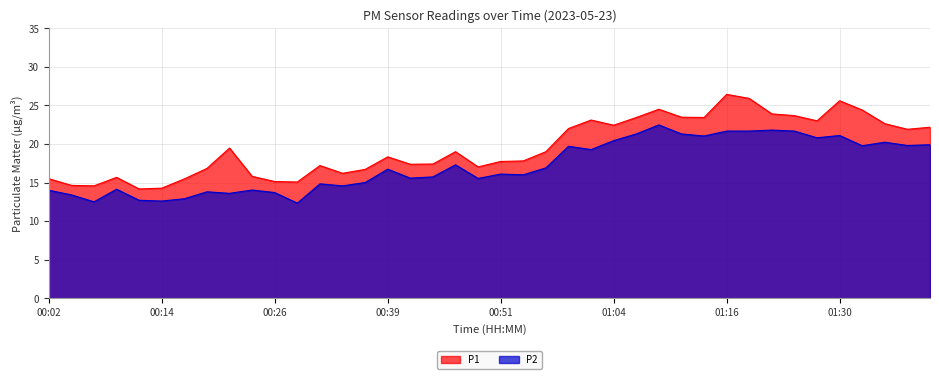

Reading left to right, what are all the values shown in this chart?

P1: 15.5	14.6	14.6	15.7	14.2	14.3	15.5	16.8	19.5	15.8	15.1	15.1	17.2	16.2	16.7	18.3	17.4	17.4	19.0	17.0	17.7	17.8	19.0	22.0	23.1	22.4	23.4	24.5	23.5	23.4	26.4	25.9	23.9	23.7	23.0	25.6	24.4	22.6	21.9	22.2
P2: 14.0	13.4	12.5	14.1	12.7	12.6	12.9	13.8	13.6	14.0	13.7	12.3	14.8	14.6	15.0	16.7	15.6	15.7	17.3	15.5	16.1	16.0	16.9	19.7	19.3	20.4	21.3	22.5	21.3	21.0	21.7	21.7	21.8	21.7	20.8	21.1	19.8	20.2	19.8	19.9